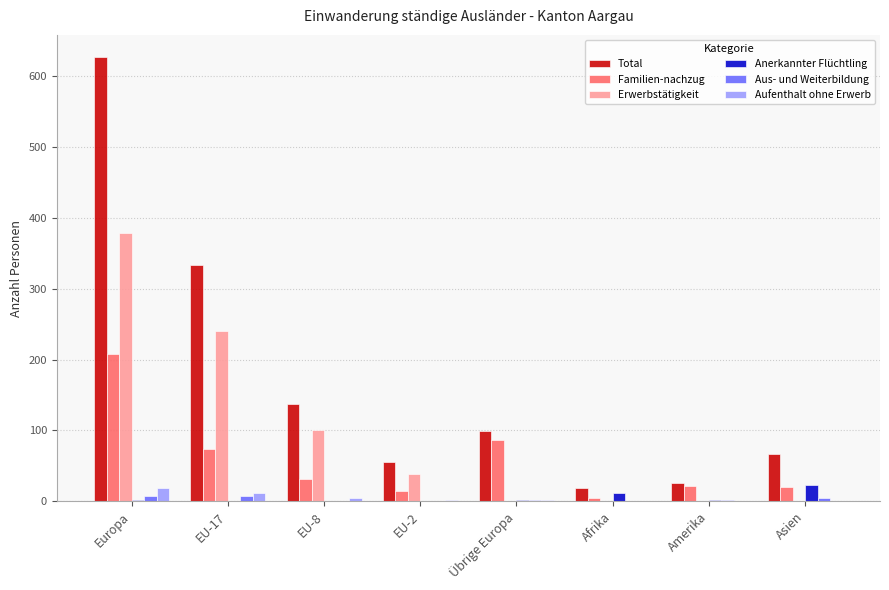

Count the number of categories in the chart.

8